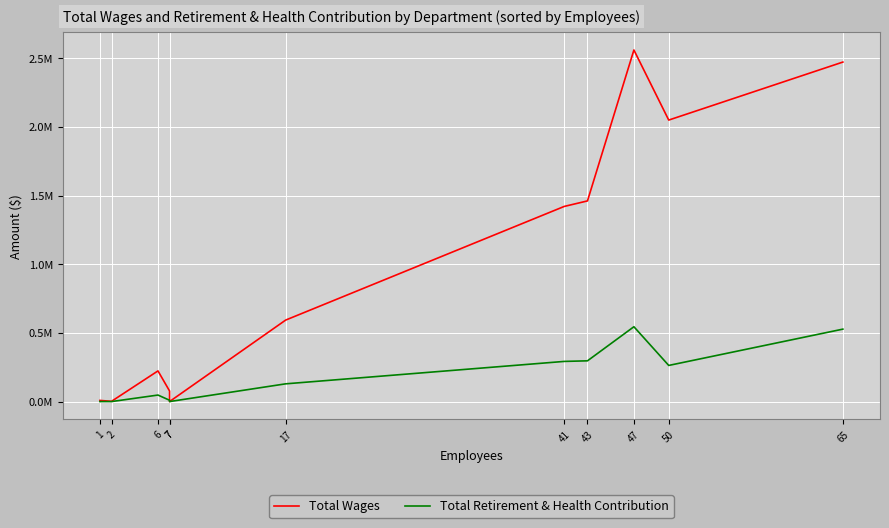

What is the sum of all Total Retirement & Health Contribution values?

2110310